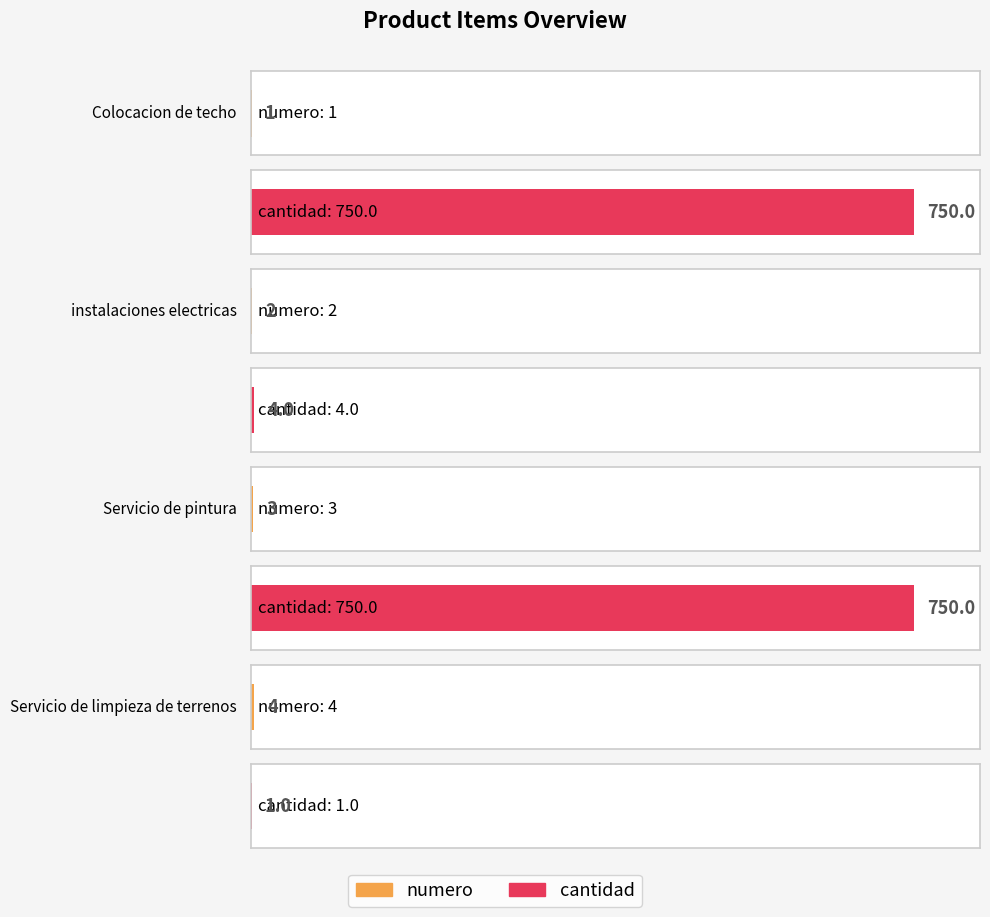

Reading right to left, transcribe all the data shown in this chart.

numero: 4	3	2	1
cantidad: 1	750	4	750